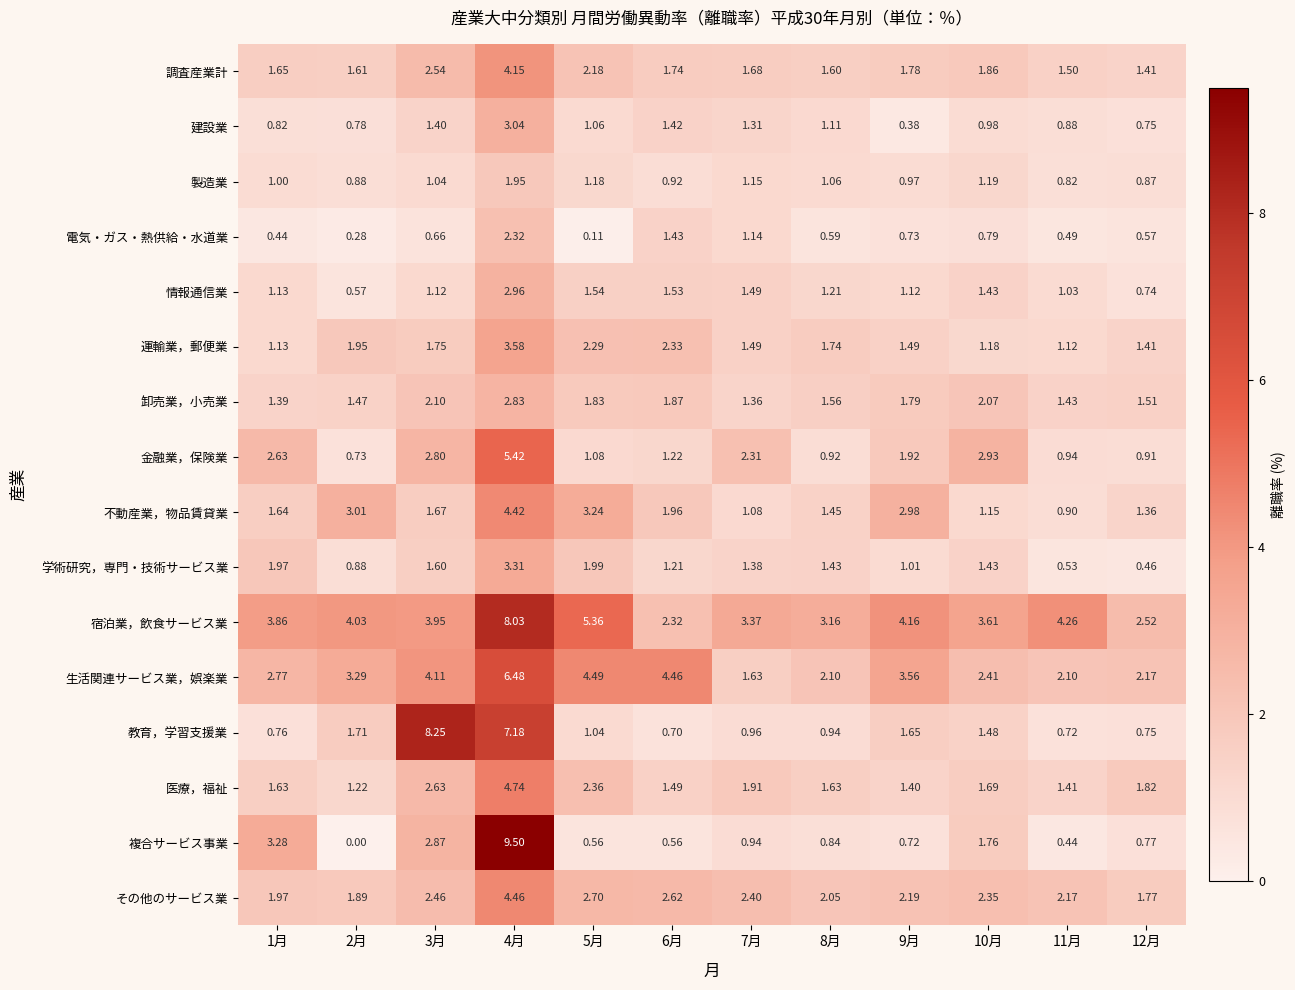

Which series has the largest total across all categories?

宿泊業，飲食サービス業